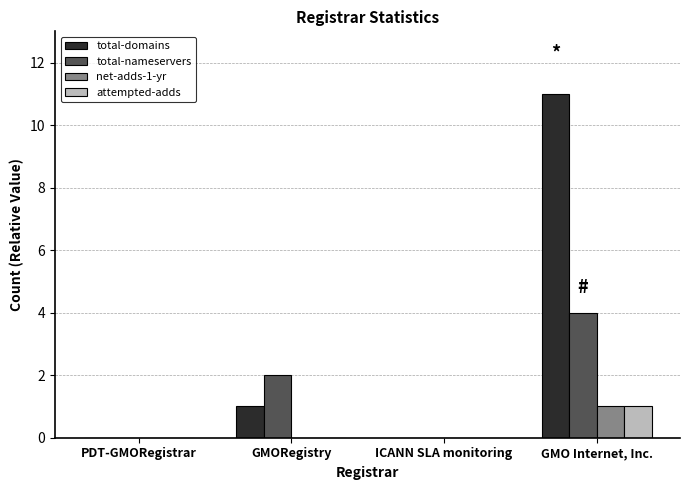

Is the value of attempted-adds at PDT-GMORegistrar greater than the value of total-nameservers at GMORegistry?

No